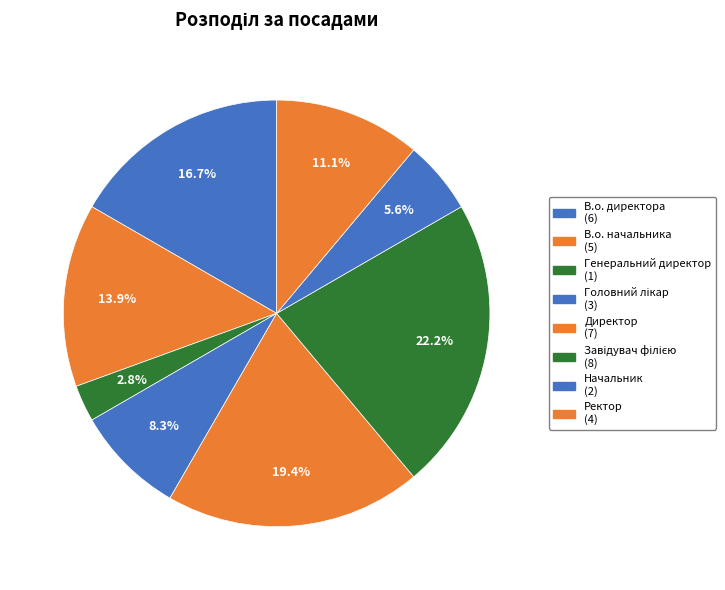

Combined, what portion of the pie is В.о. начальника and Начальник?

19.4%